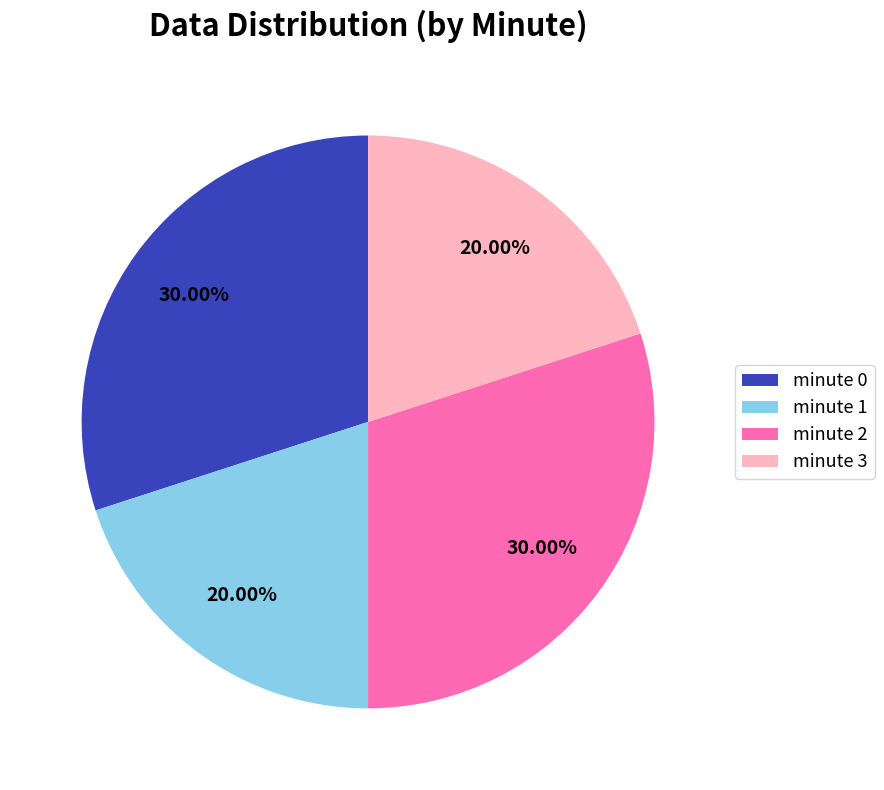

Is minute 2 the majority of the pie?

No